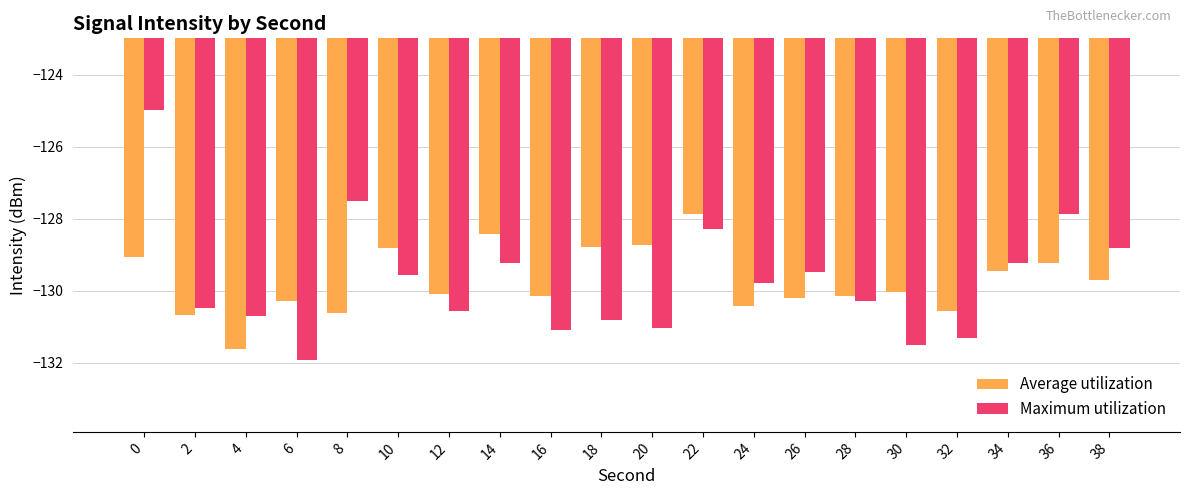

Is the value of Maximum utilization at 0 greater than the value of Average utilization at 32?

Yes